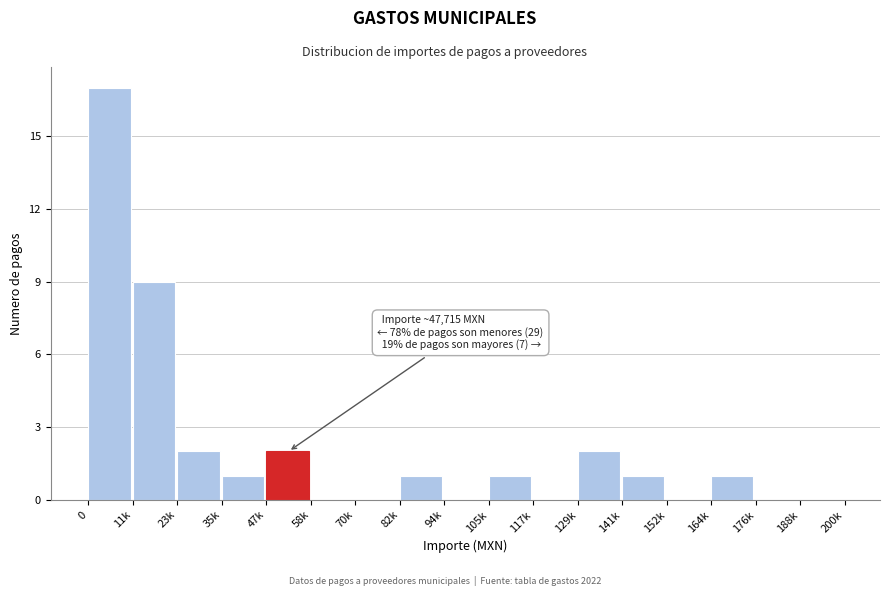

Reading left to right, what are all the values shown in this chart?

0=17	11k=9	23k=2	35k=1	47k=2	58k=0	70k=0	82k=1	94k=0	105k=1	117k=0	129k=2	141k=1	152k=0	164k=1	176k=0	188k=0